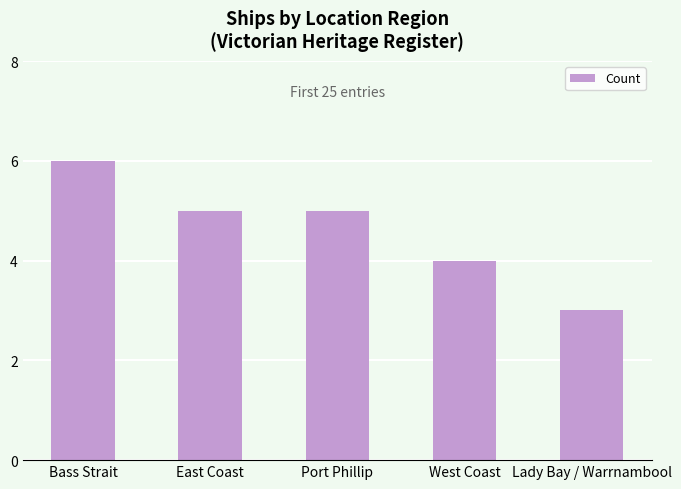

What is the ratio of the value at Lady Bay / Warrnambool to the value at East Coast?

0.6